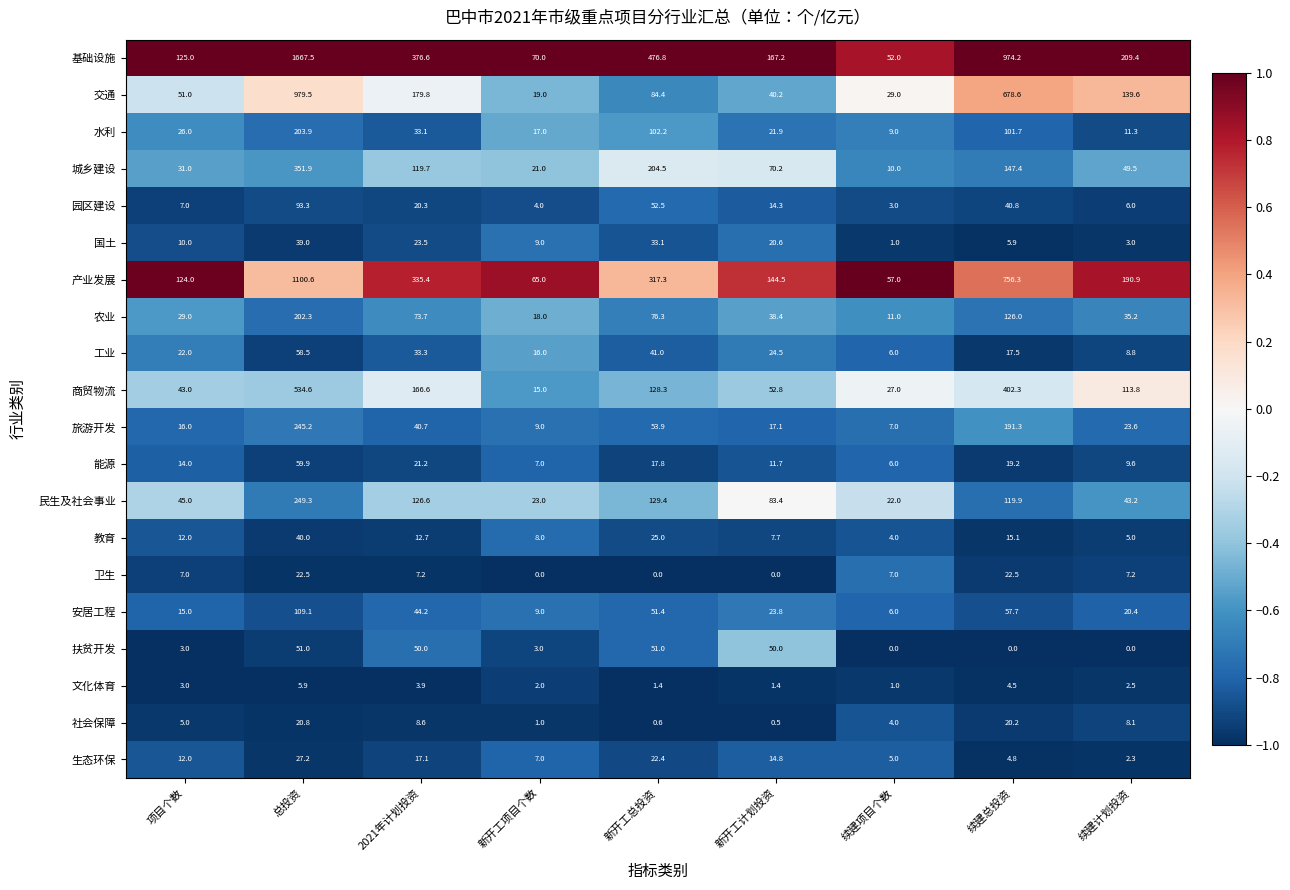

Rank the series at 续建计划投资 from highest to lowest value.

基础设施, 产业发展, 交通, 商贸物流, 城乡建设, 民生及社会事业, 农业, 旅游开发, 安居工程, 水利, 能源, 工业, 社会保障, 卫生, 园区建设, 教育, 国土, 文化体育, 生态环保, 扶贫开发